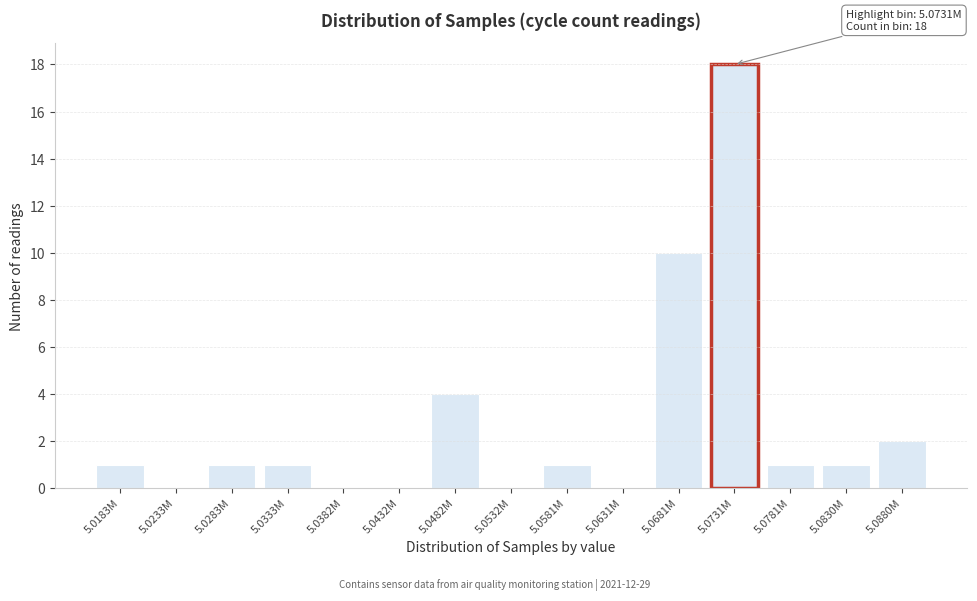

Reading left to right, extract all data points from this chart.

5.0183M=1	5.0233M=0	5.0283M=1	5.0333M=1	5.0382M=0	5.0432M=0	5.0482M=4	5.0532M=0	5.0581M=1	5.0631M=0	5.0681M=10	5.0731M=18	5.0781M=1	5.0830M=1	5.0880M=2